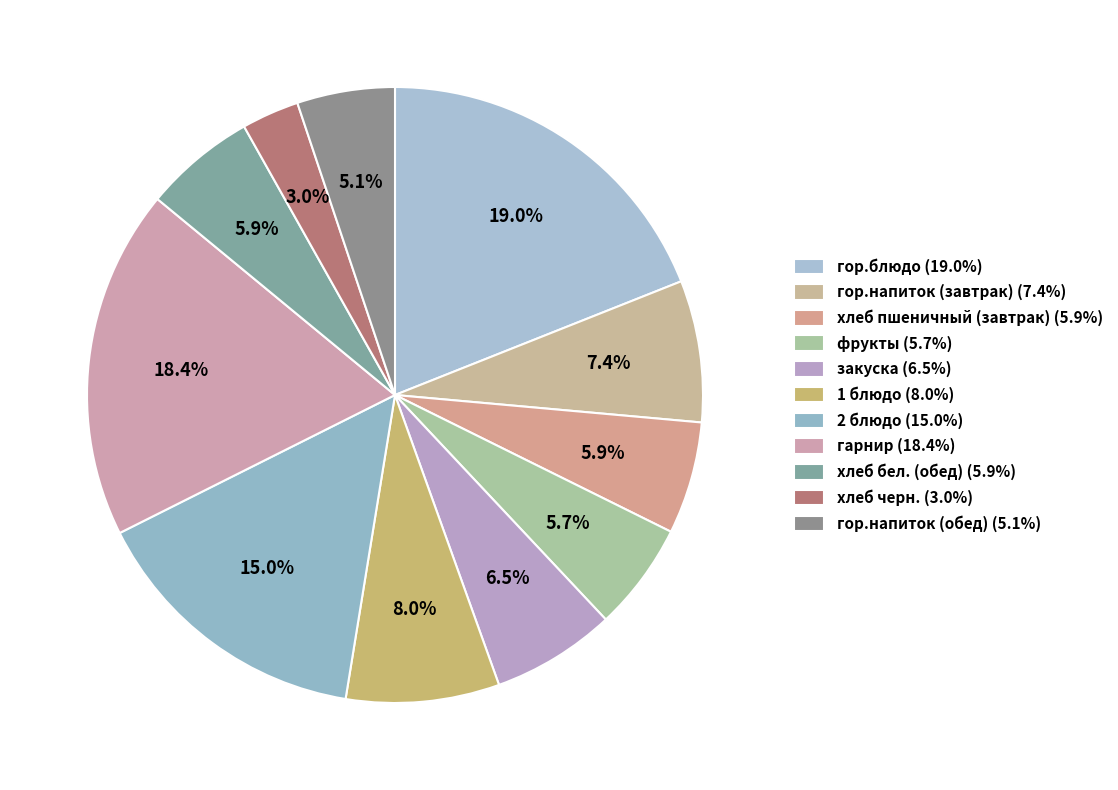

Count the number of slices in the pie.

11